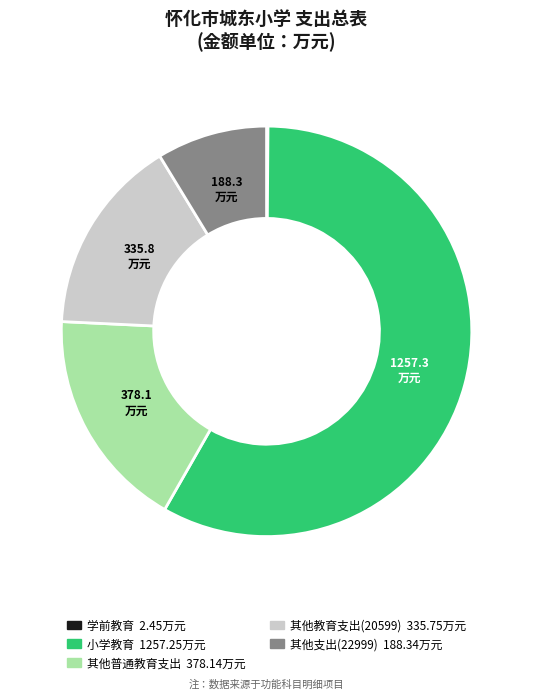

What is the ratio of the value at 其他教育支出(20599) to the value at 其他普通教育支出?

0.9